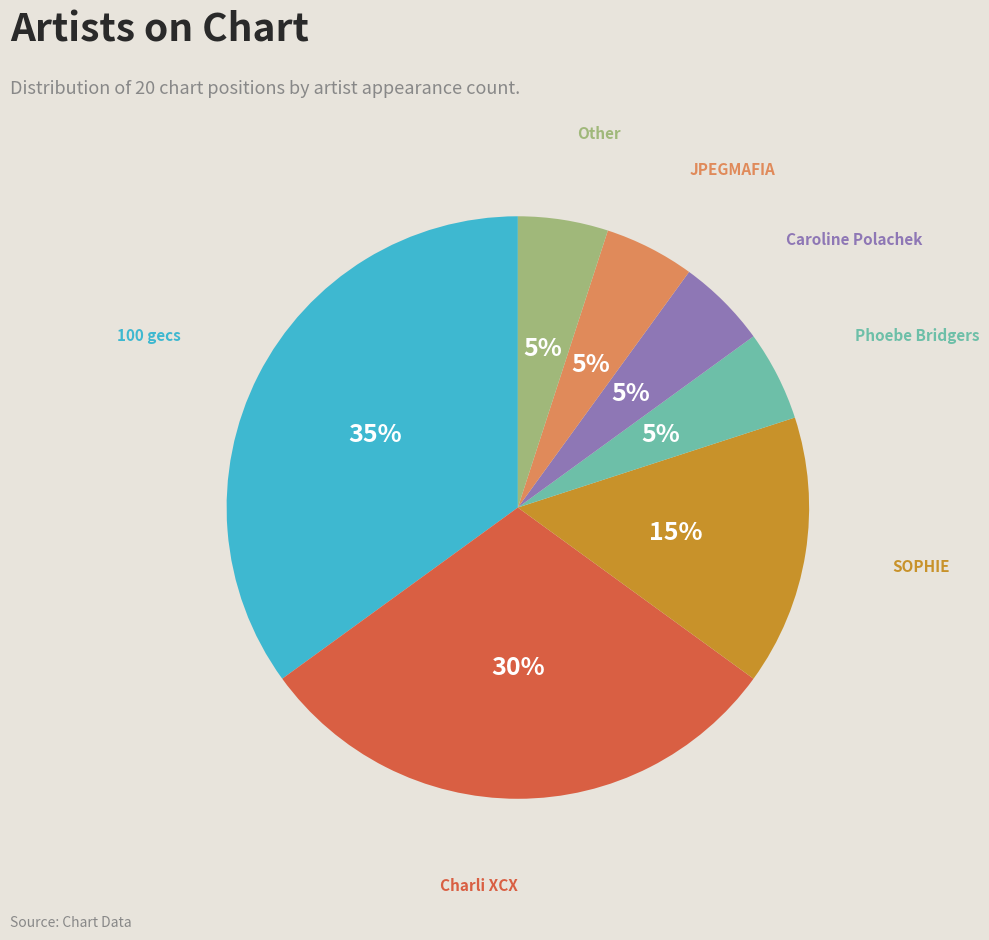

To the nearest percent, what is the difference between the largest and smallest slice percentages?

30%